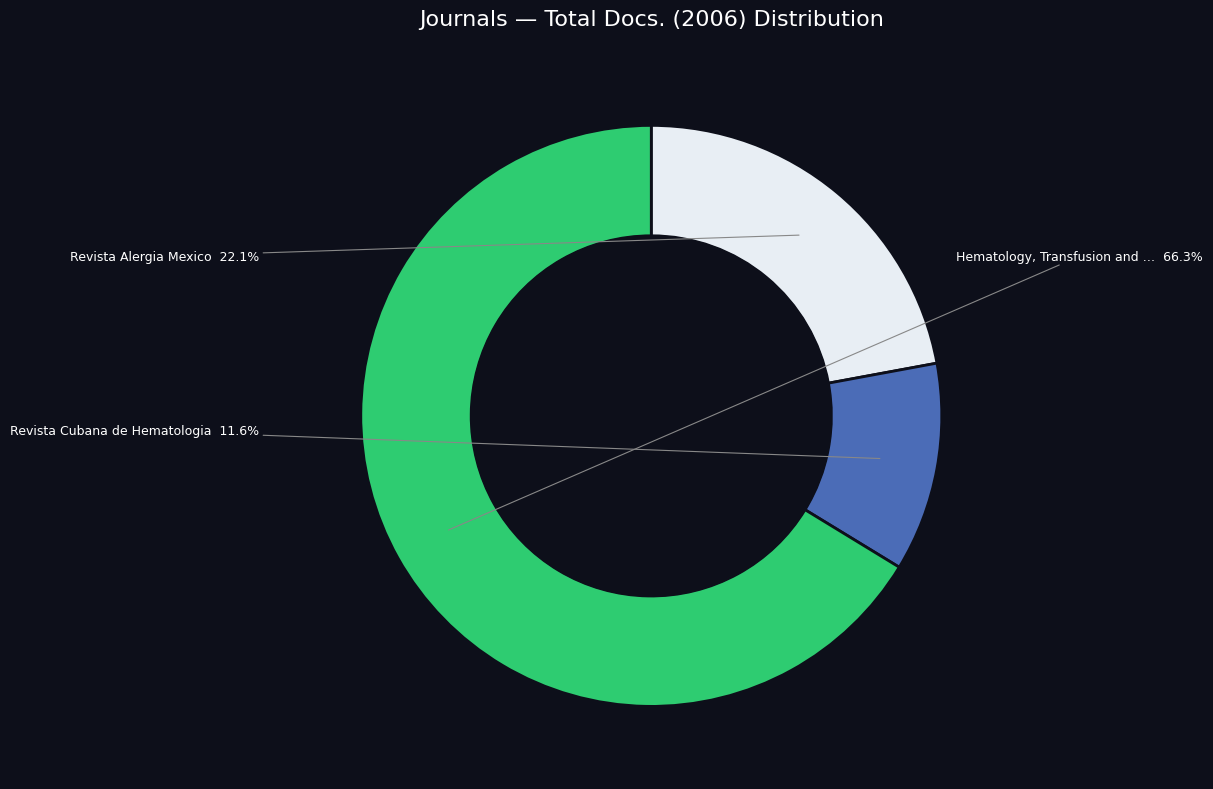

Is there a majority slice in this chart?

Yes